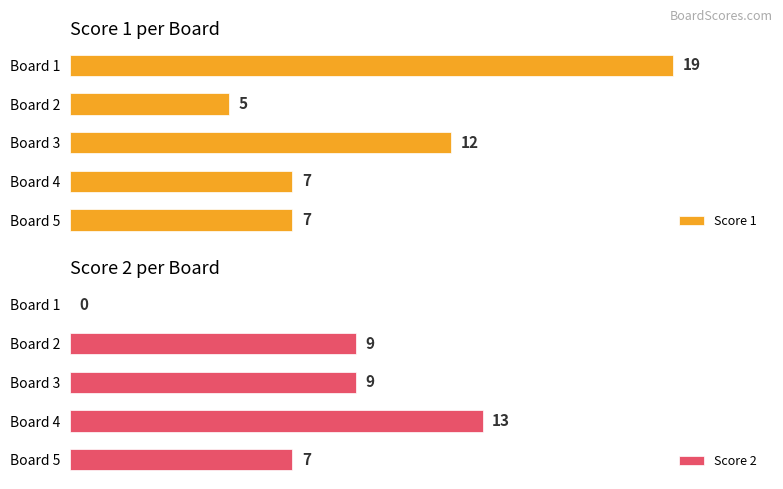

What are all the series names shown in the legend?

Score 1, Score 2